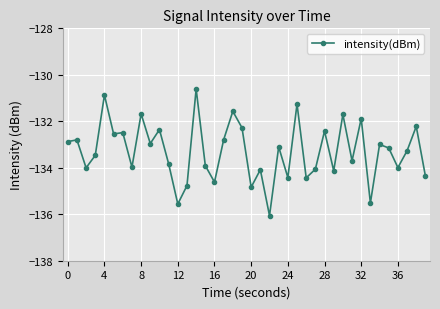

True or false: the data has more than 1 interior local peaks.

True